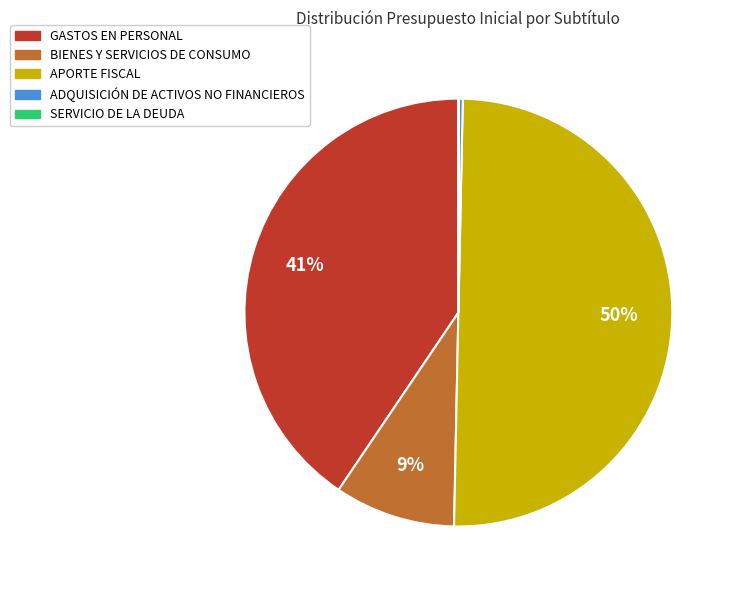

To the nearest percent, what is the difference between the largest and smallest slice percentages?

50%